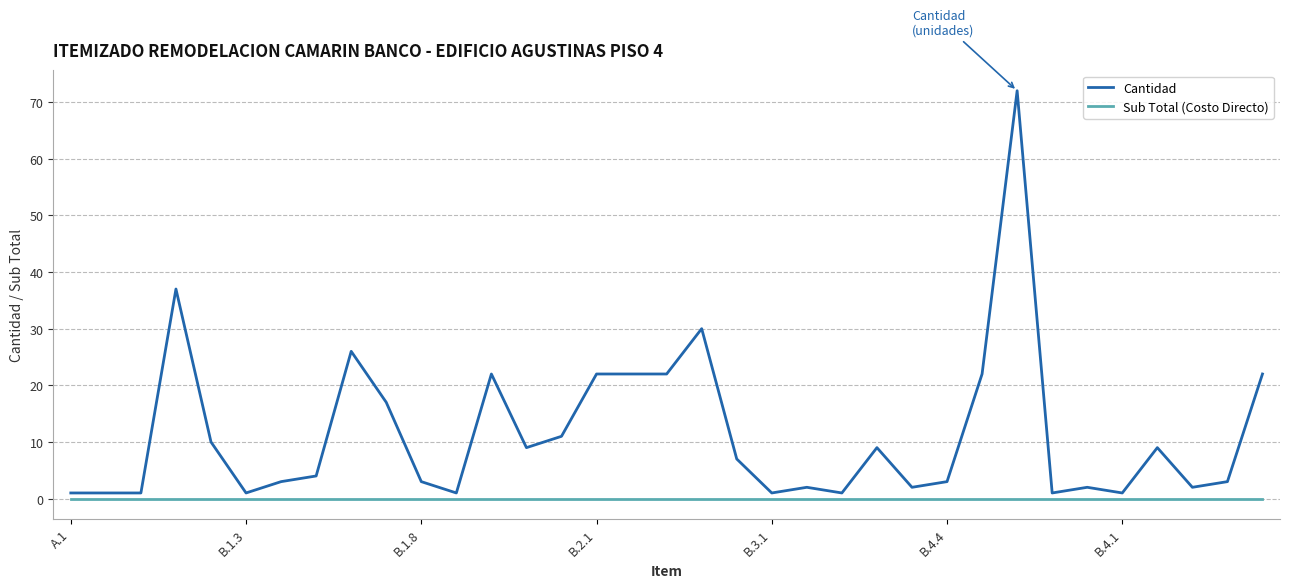

Which series has the widest spread of values?

Cantidad